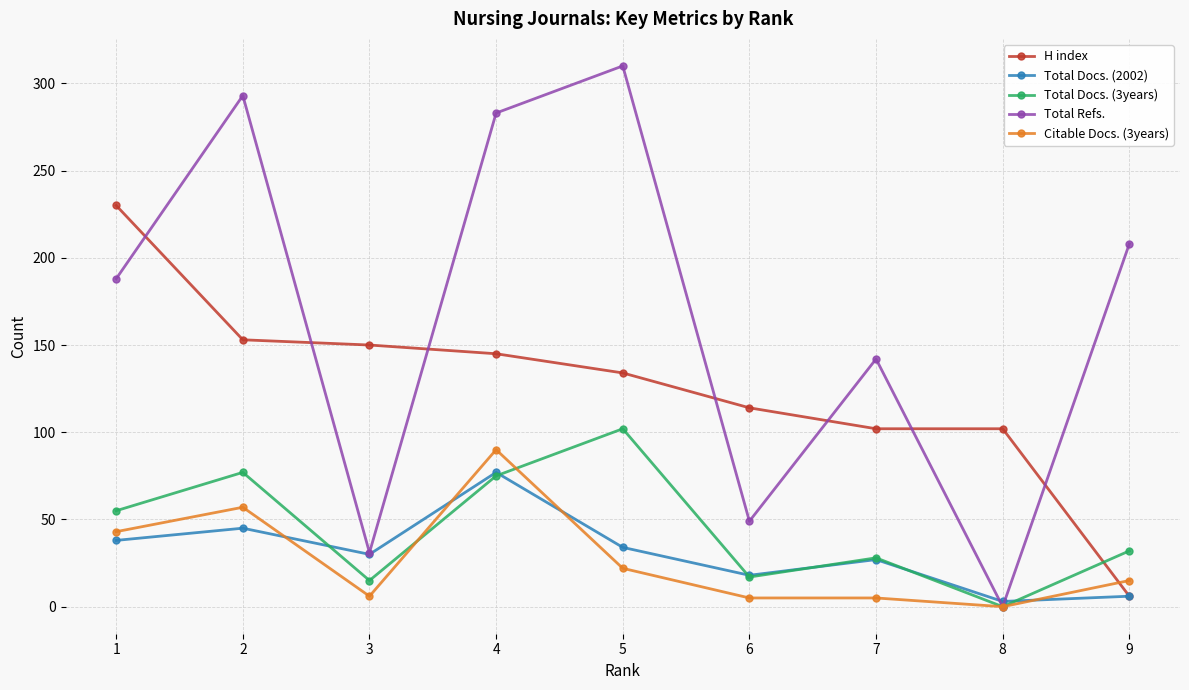

The value of Total Docs. (3years) at 1 is 11. True or false?

False